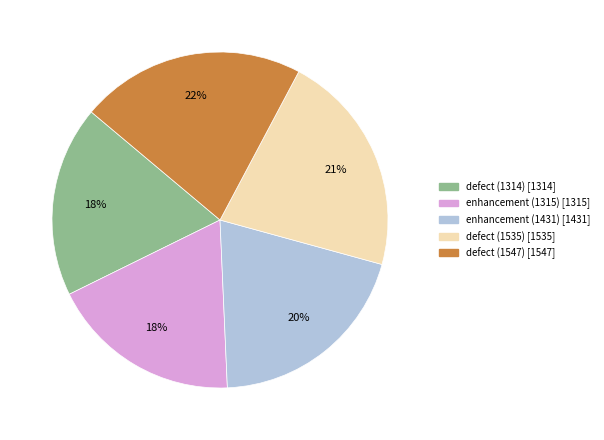

How many segments does this pie chart have?

5